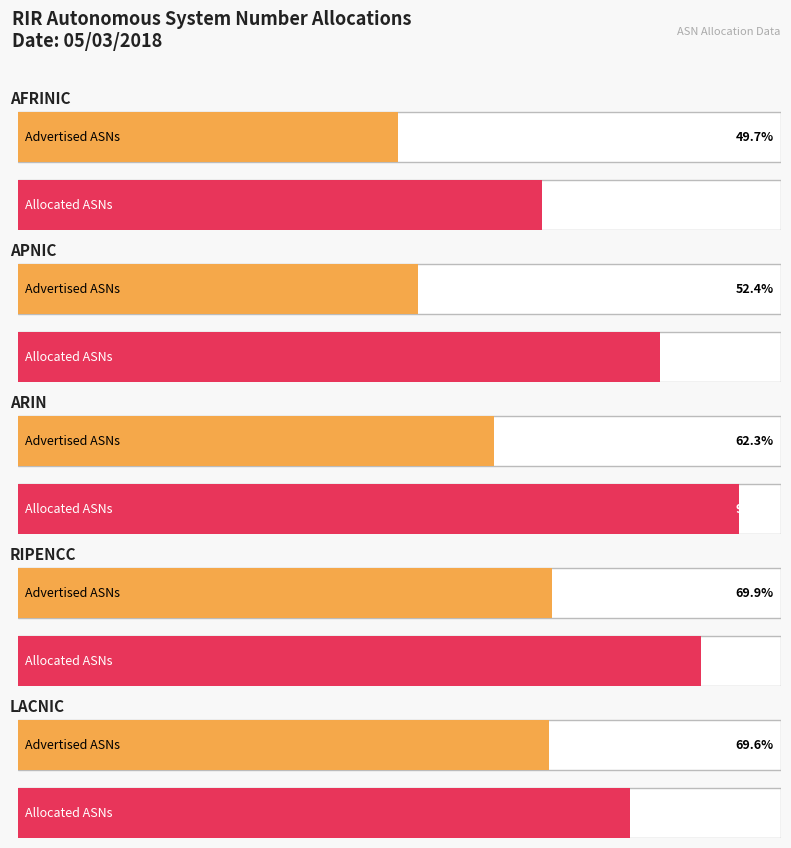

At which label does Advertised ASNs reach its minimum?

afrinic